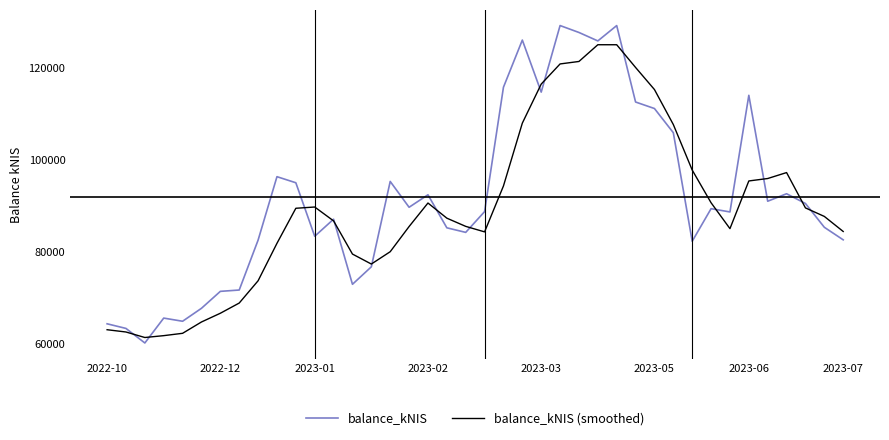

What is the difference between the maximum and minimum values in the balance_kNIS (smoothed) series?

63486.6